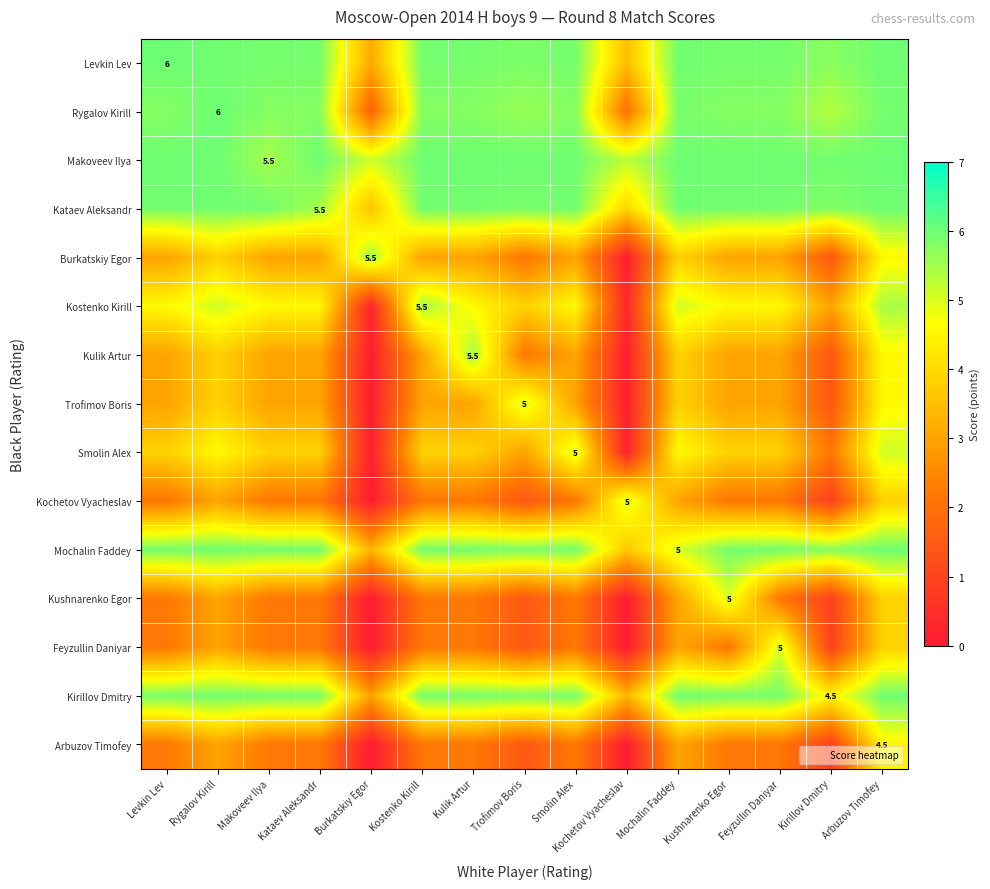

How many values in the Kostenko Kirill series exceed 4?

11